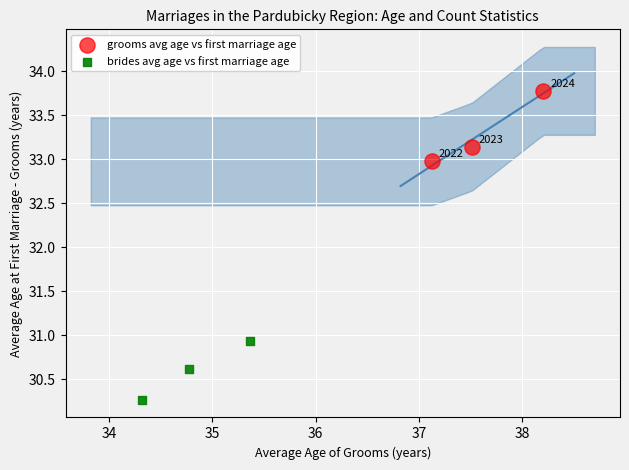

Which series contains the highest Y value?

grooms avg age vs first marriage age